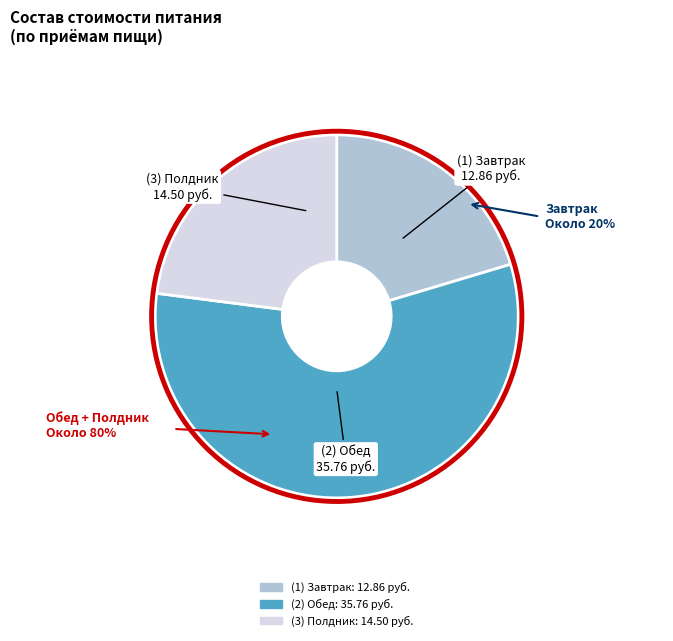

Does any single category account for the majority?

Yes